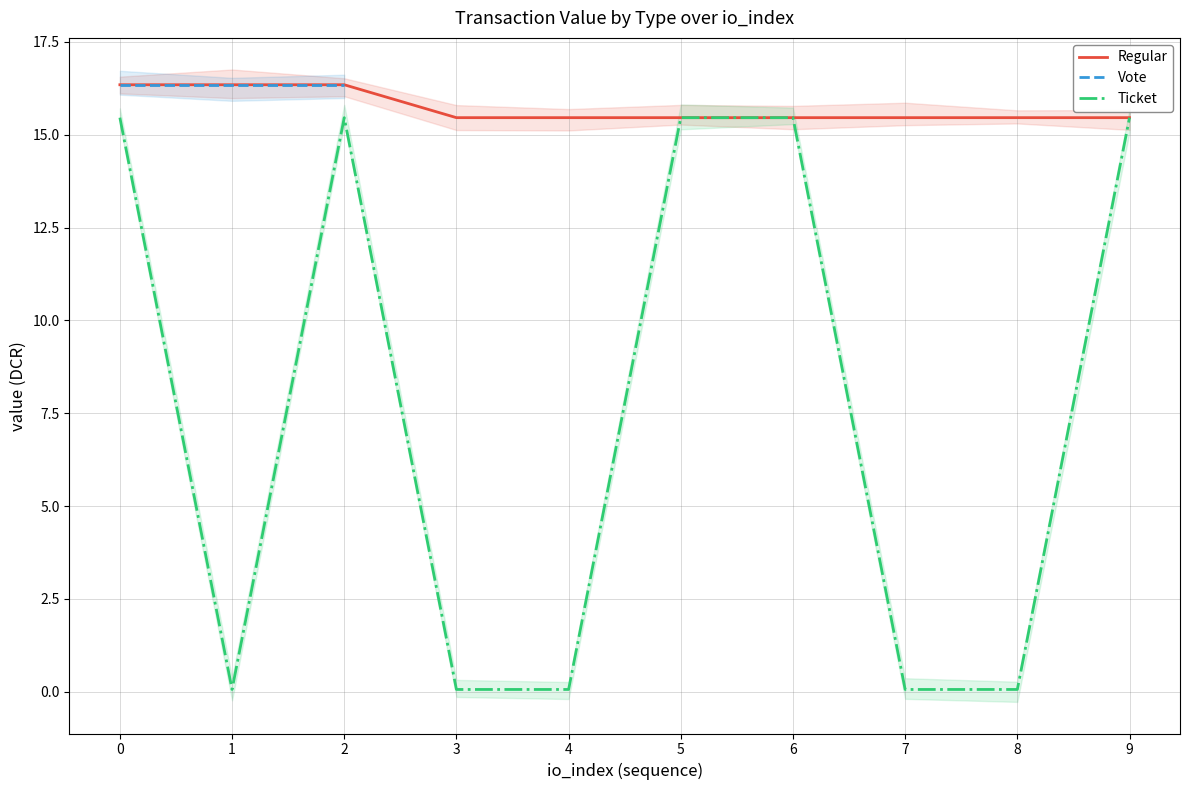

At how many categories does at least one series exceed 10?

10